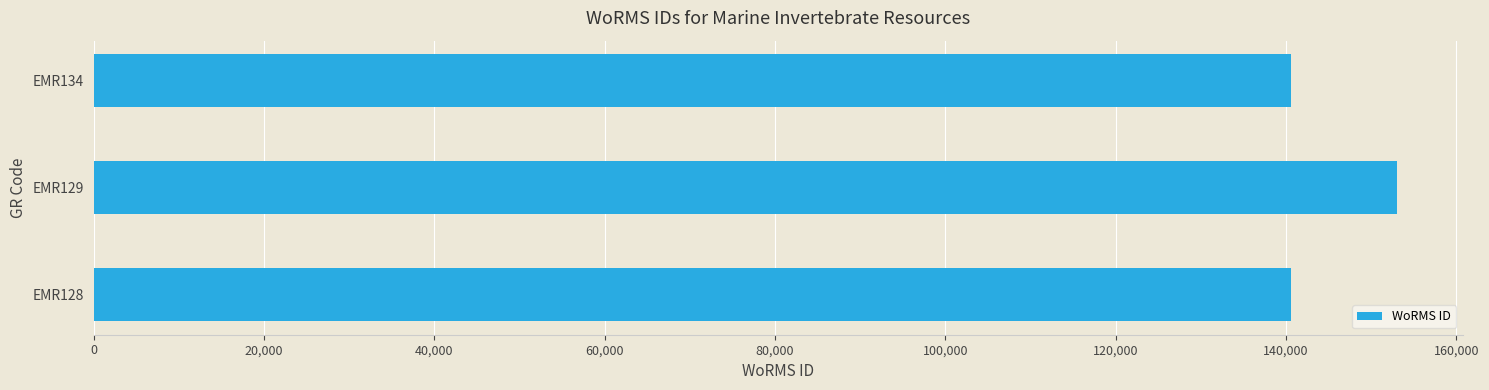

At which category does the chart reach its peak across all series?

EMR129